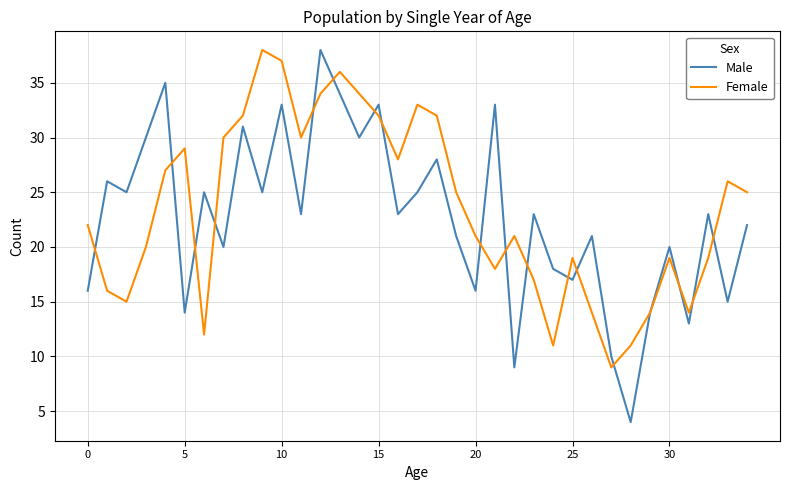

What is the maximum value shown in the chart?

38